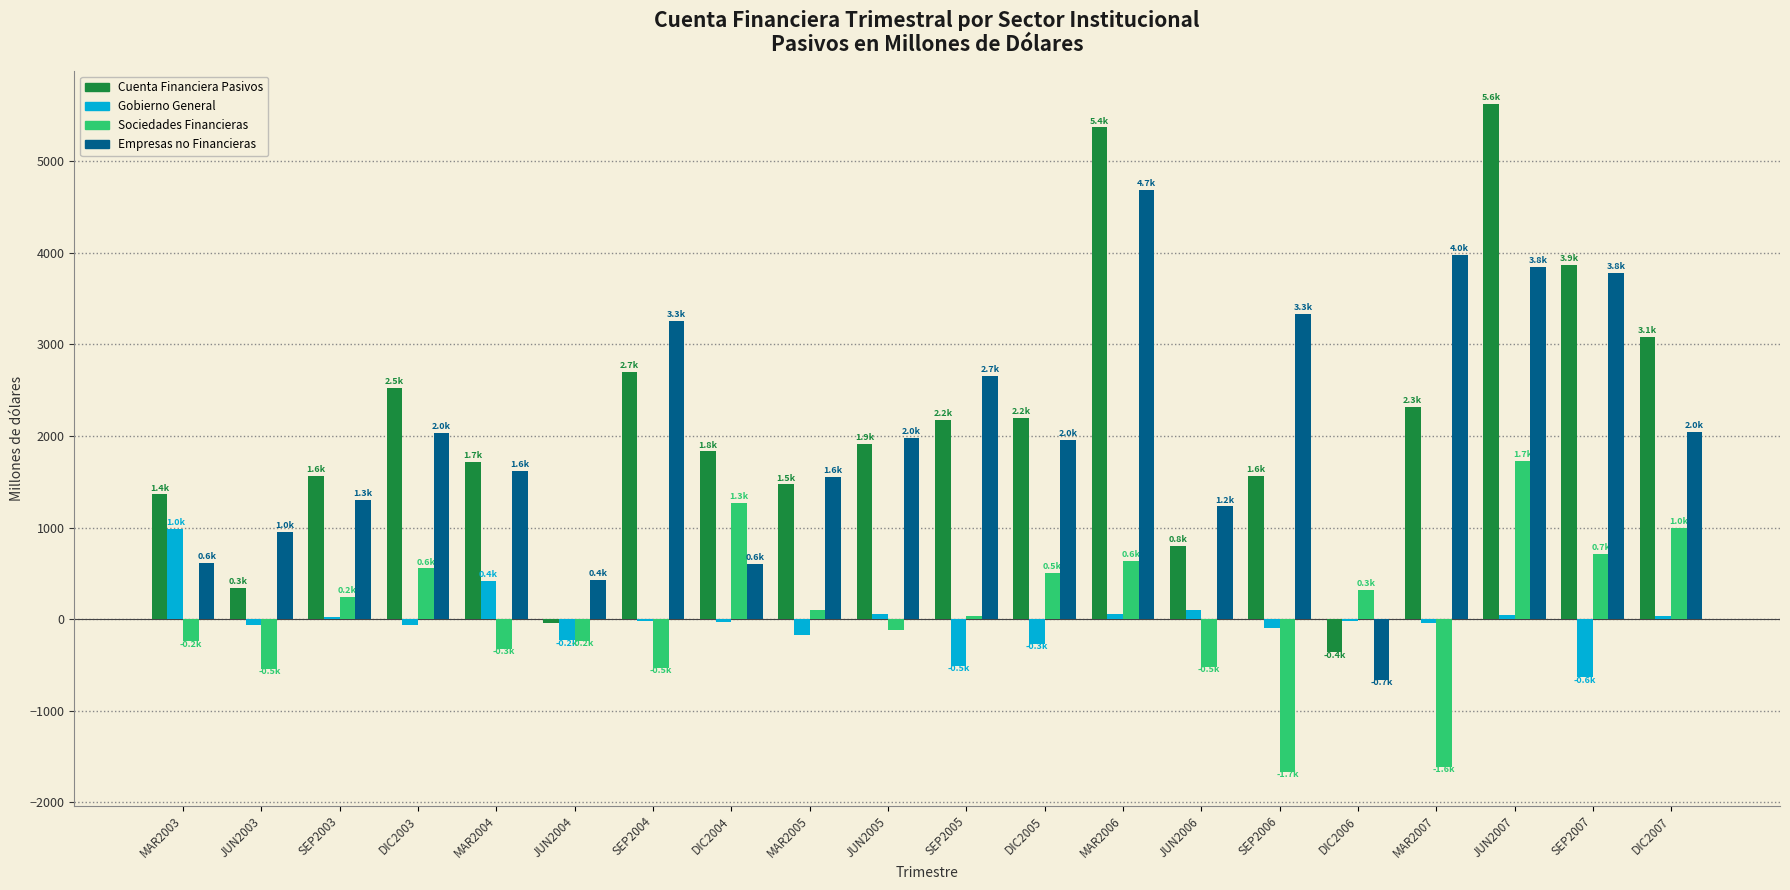

What is the sum of all Cuenta Financiera Pasivos values?

42001.5